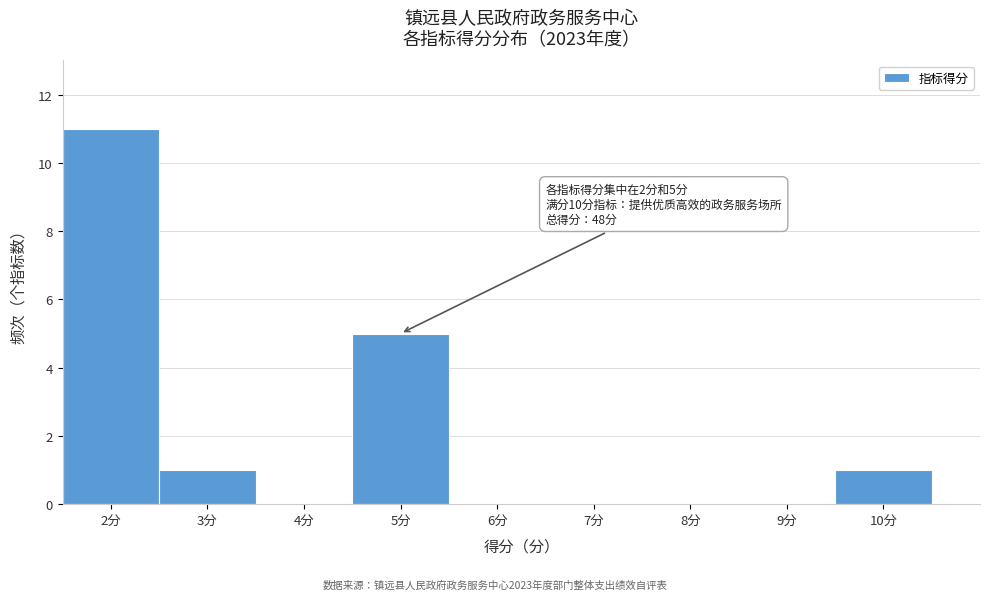

Over which range of the x-axis is the bar tallest?

1.5 to 2.5